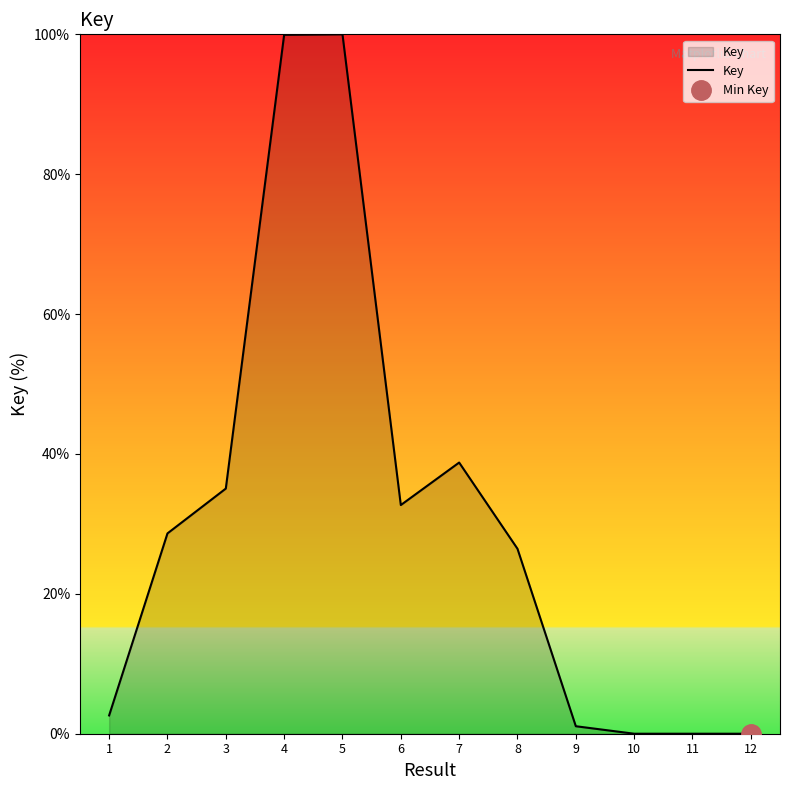

How many interior local valleys (lower than both neighbors) does the data have?

1